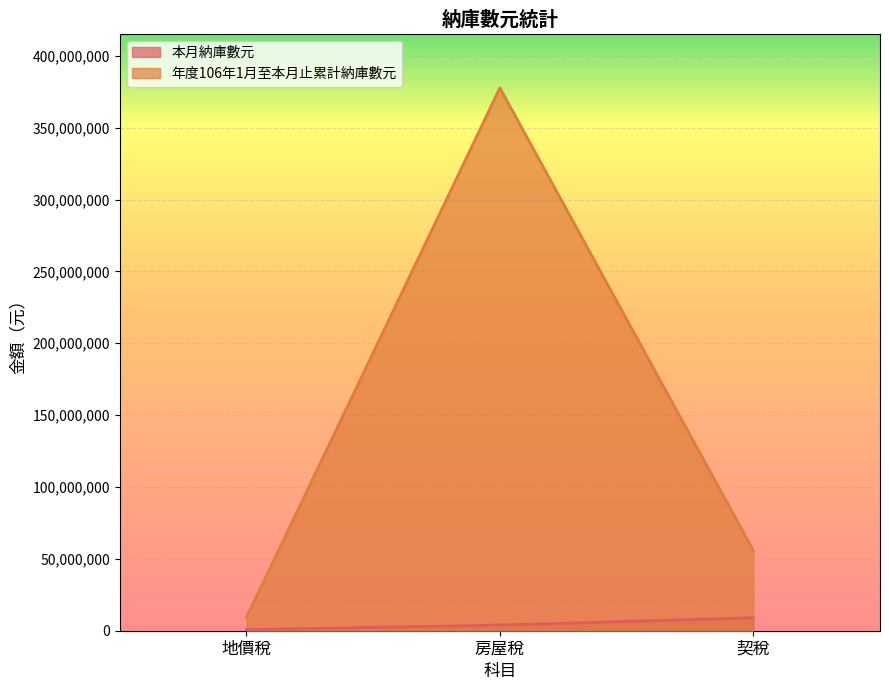

Which series changed the most between 地價稅 and 房屋稅?

年度106年1月至本月止累計納庫數元